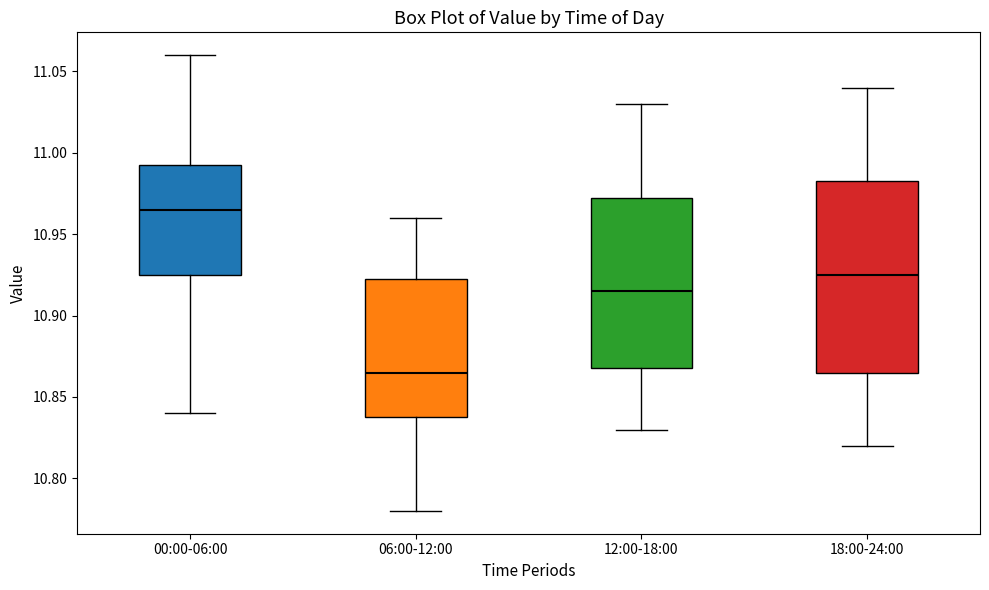

Comparing the boxes themselves (not the whiskers), which one is the tallest?

18:00-24:00